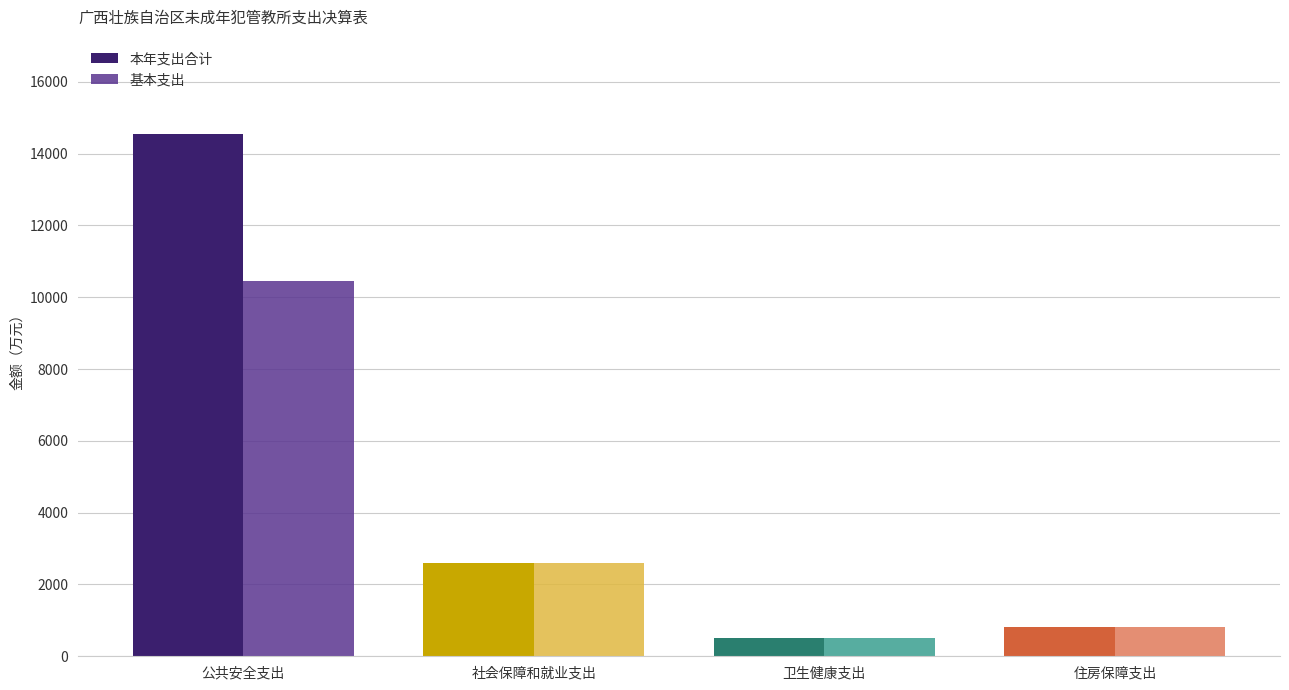

What is the difference between the maximum and minimum values in the 基本支出 series?

9953.8